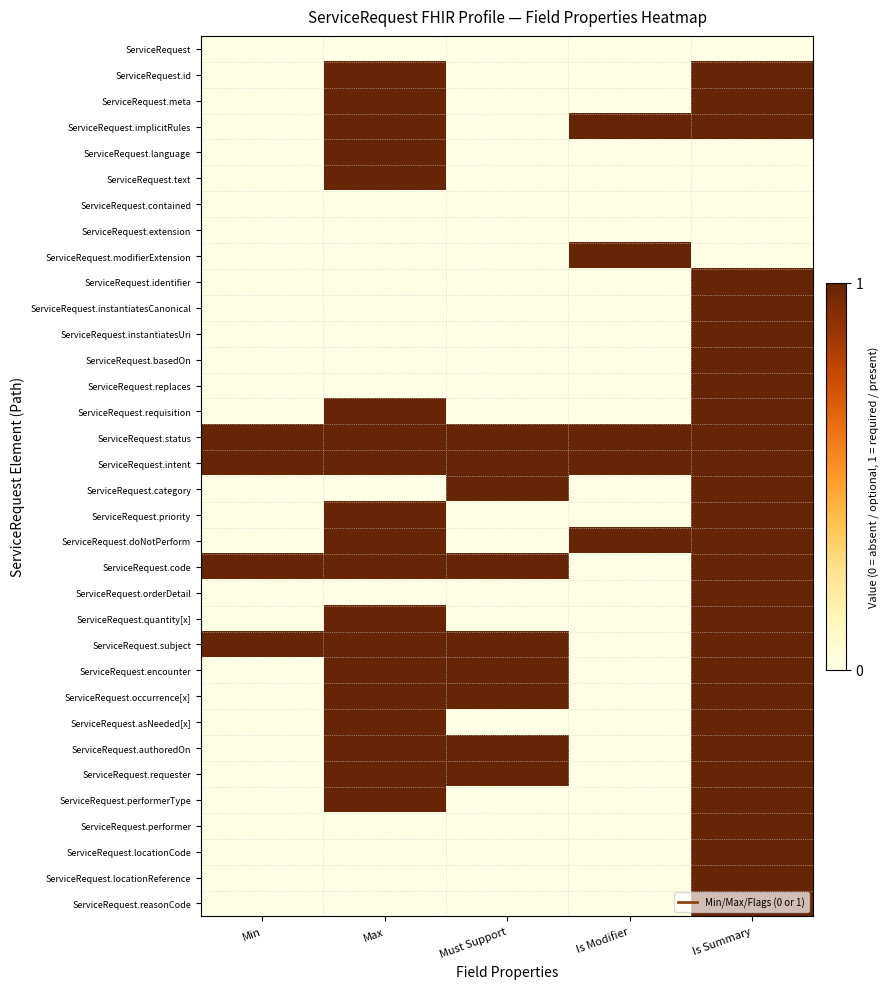

What is the total value across all series at Is Modifier?

5